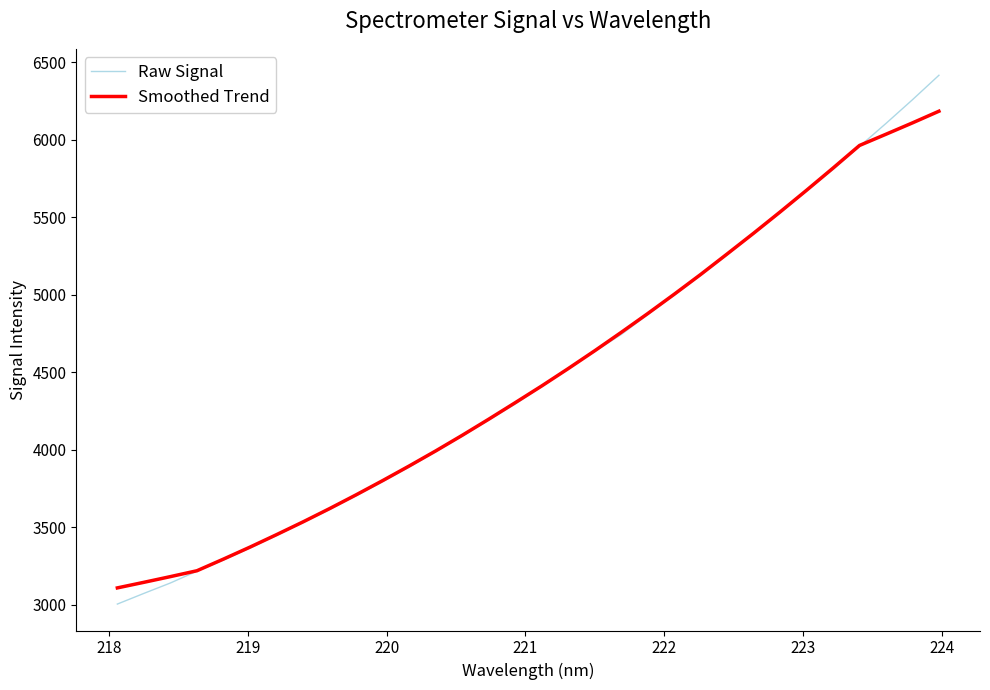

True or false: Smoothed Trend and Raw Signal cross at least once.

True